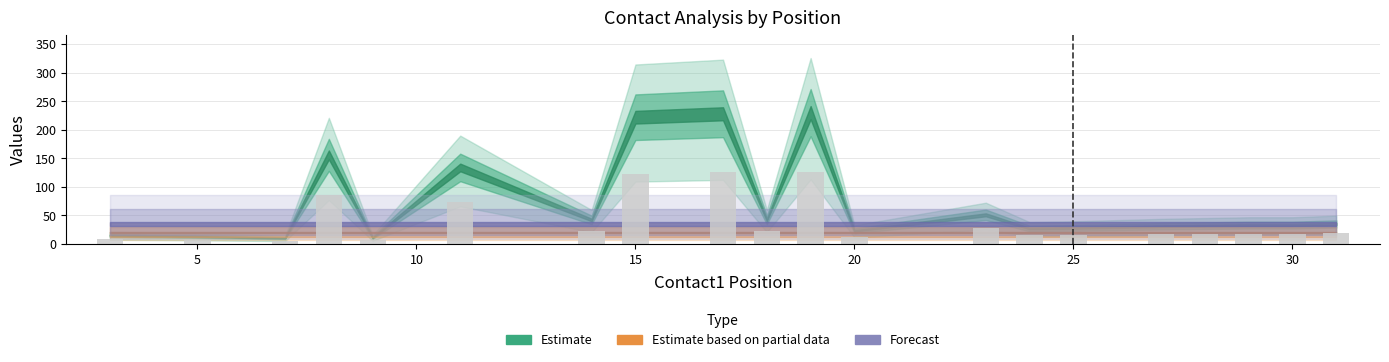

What is the greatest value displayed?

126.5